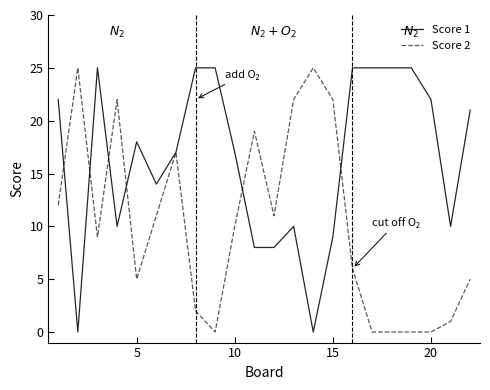

List the series in order of their overall mean, highest first.

Score 1, Score 2